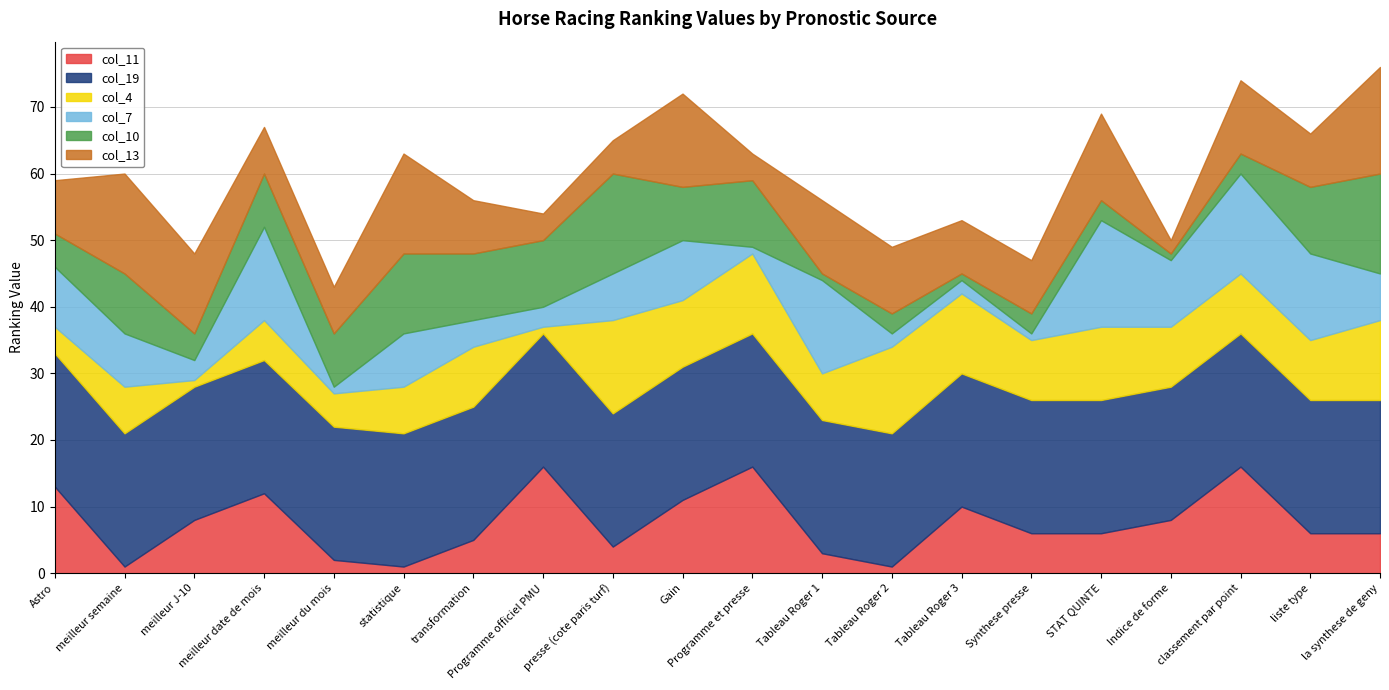

The value of col_7 at classement par point is 7. True or false?

False